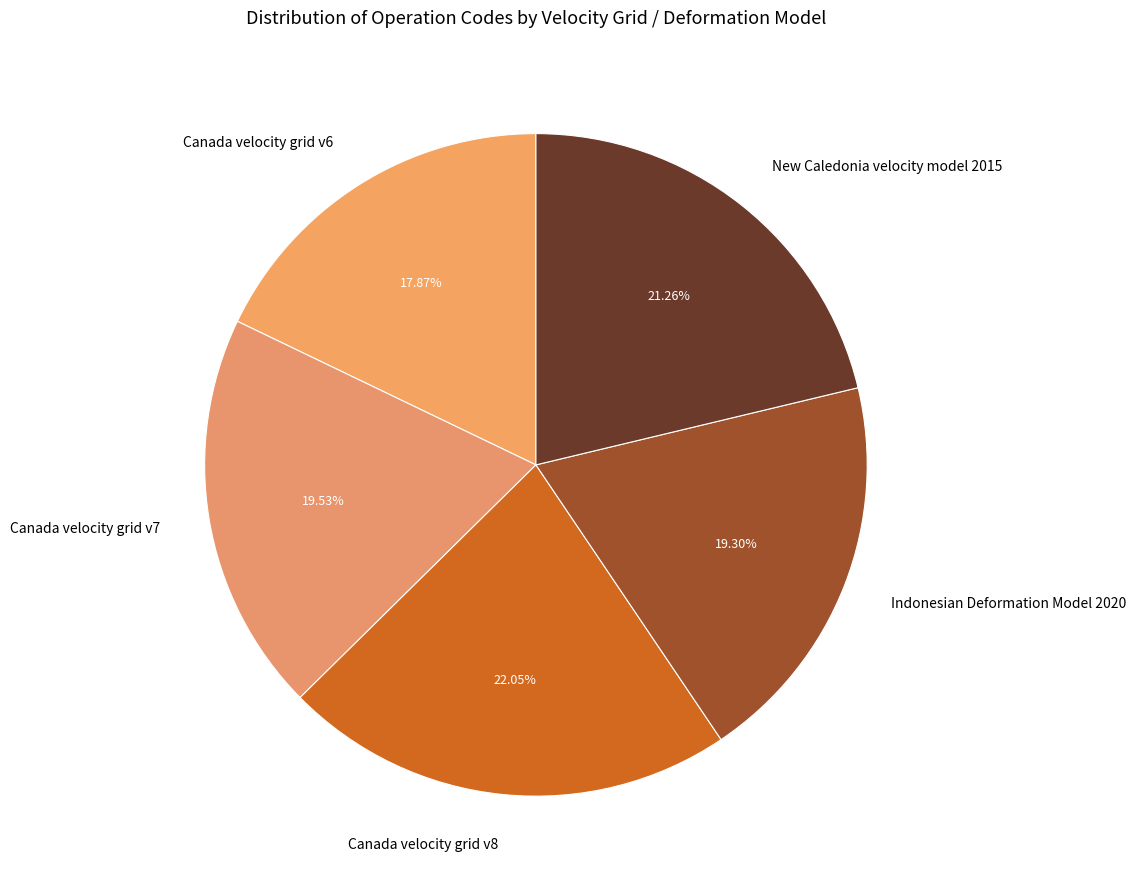

Combined, what portion of the pie is Canada velocity grid v7 and New Caledonia velocity model 2015?

40.8%